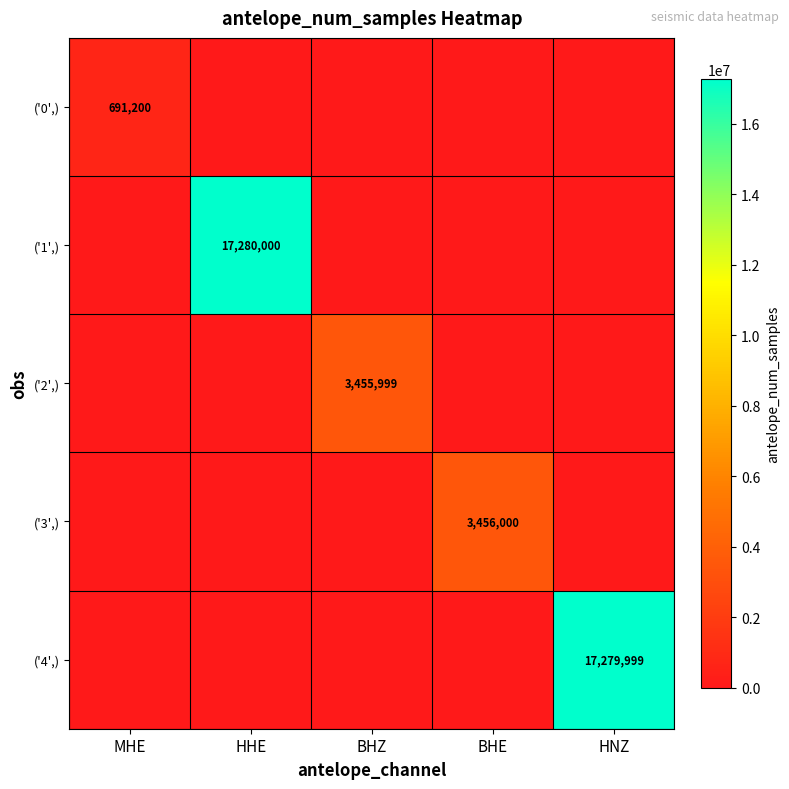

The value of ('4',) at BHZ is 11863099. True or false?

False